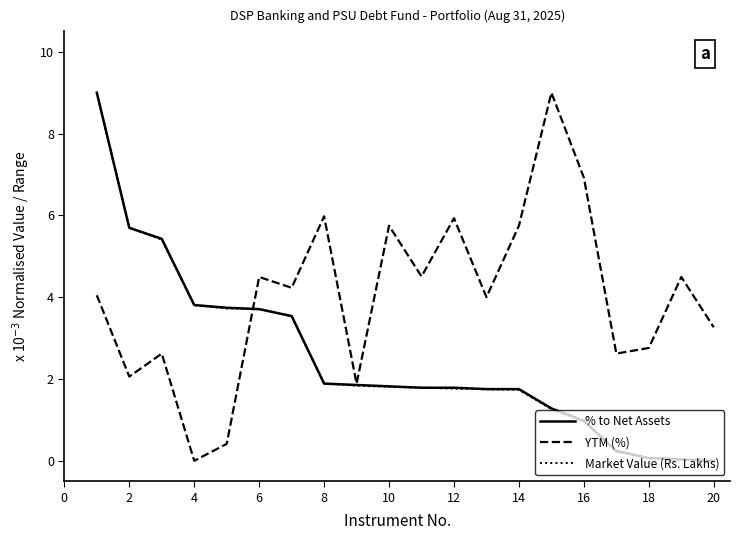

What is the greatest value displayed?

9.0